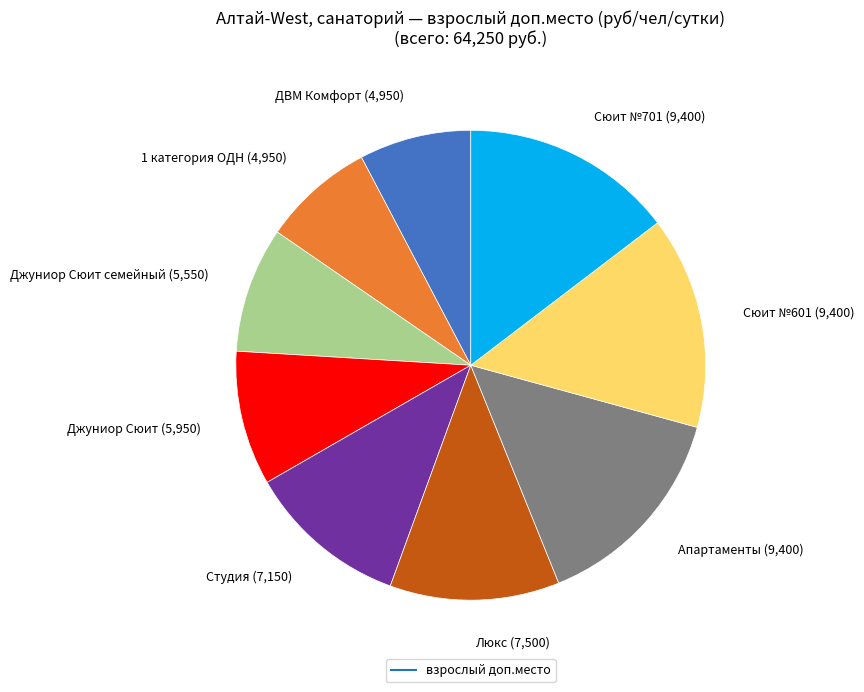

Does any single category account for the majority?

No